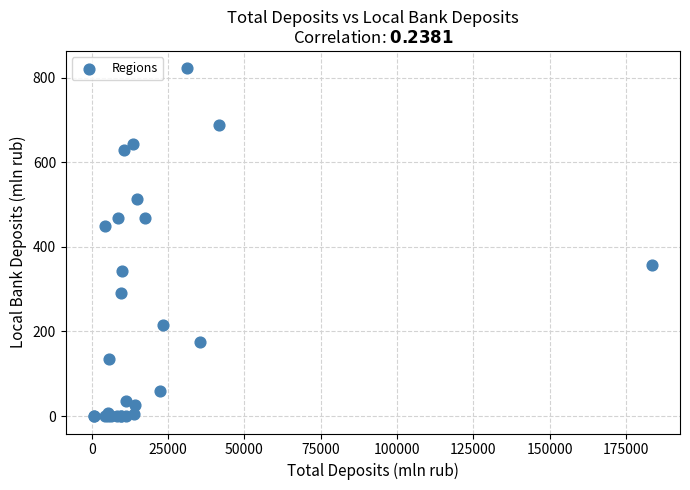

What Y value in the scatter plot is closest to 411?

449